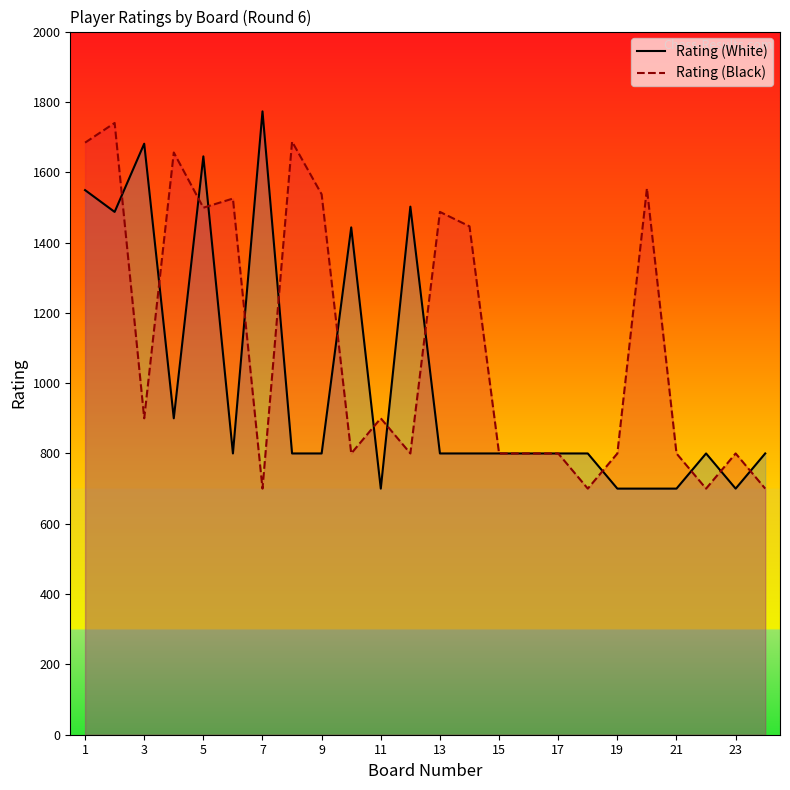

What is the maximum value shown in the chart?

1773